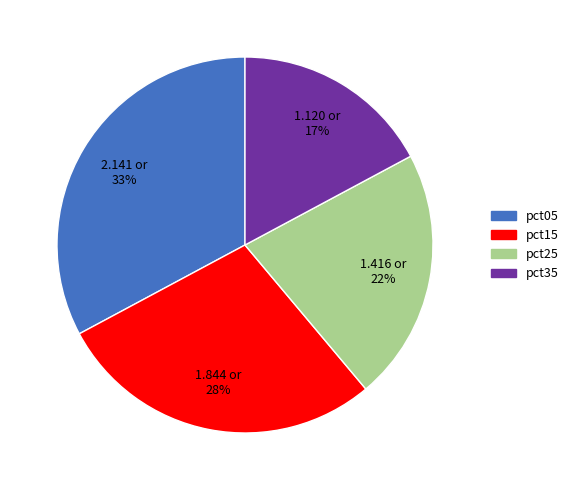

To the nearest percent, what is the difference between the largest and smallest slice percentages?

16%